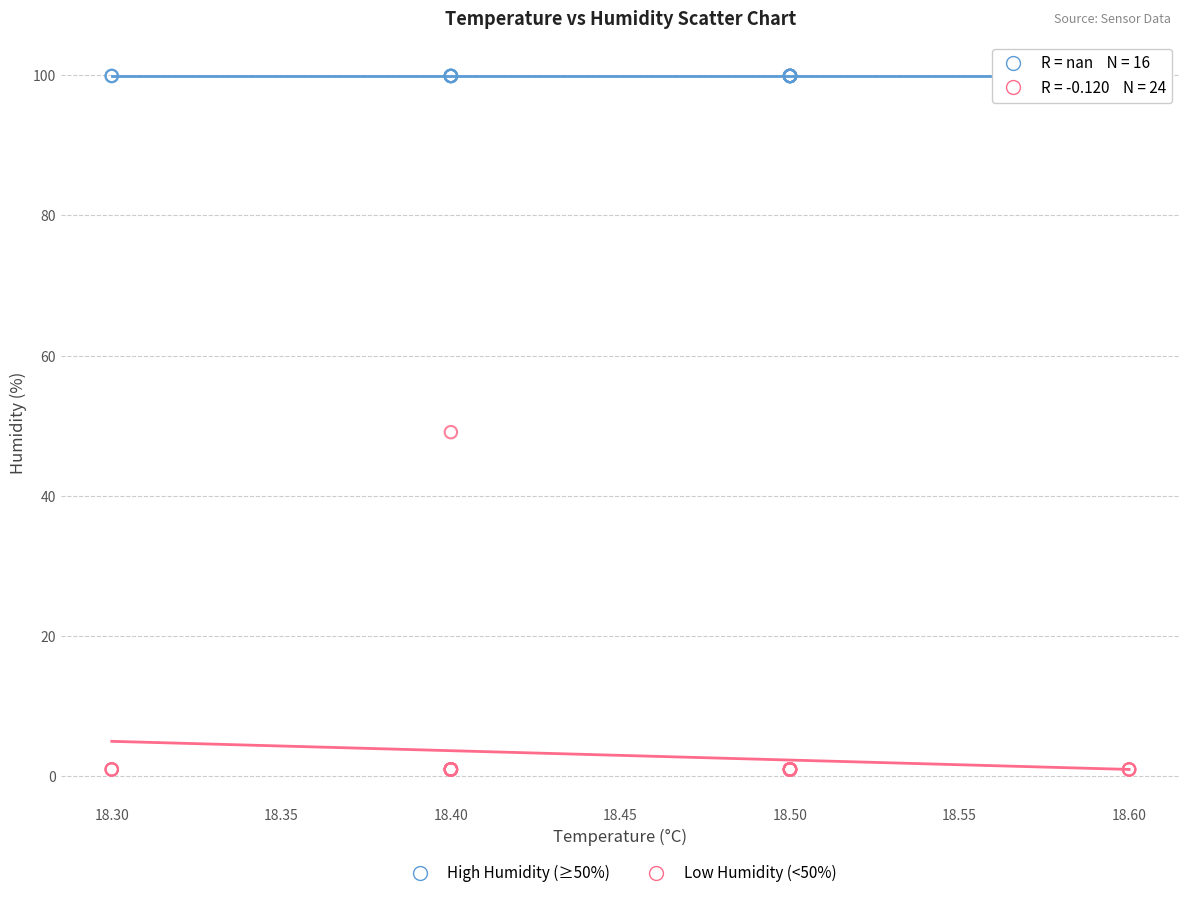

What are all the series names shown in the legend?

High Humidity (≥50%), Low Humidity (<50%)